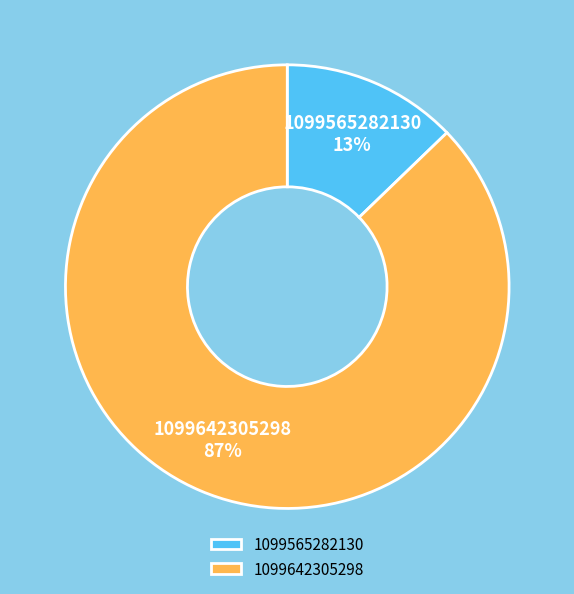

To the nearest percent, what is the average slice percentage?

50%